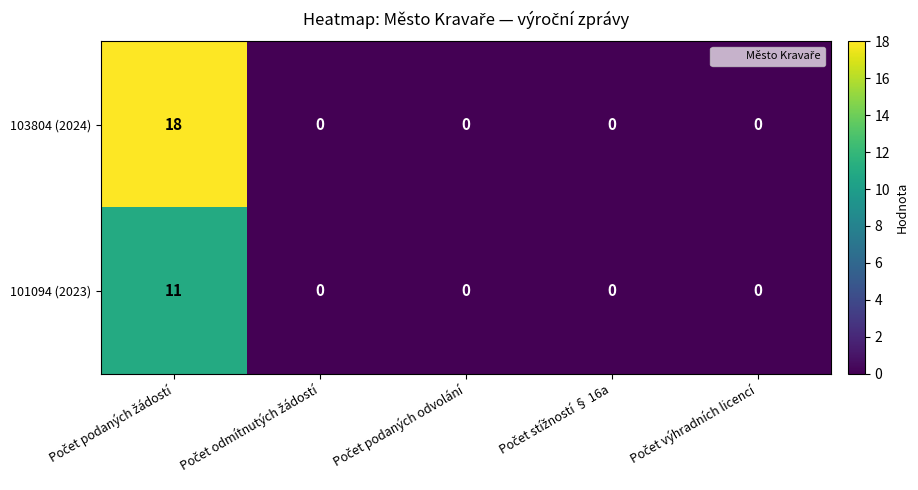

Which series has the widest spread of values?

103804 (2024)